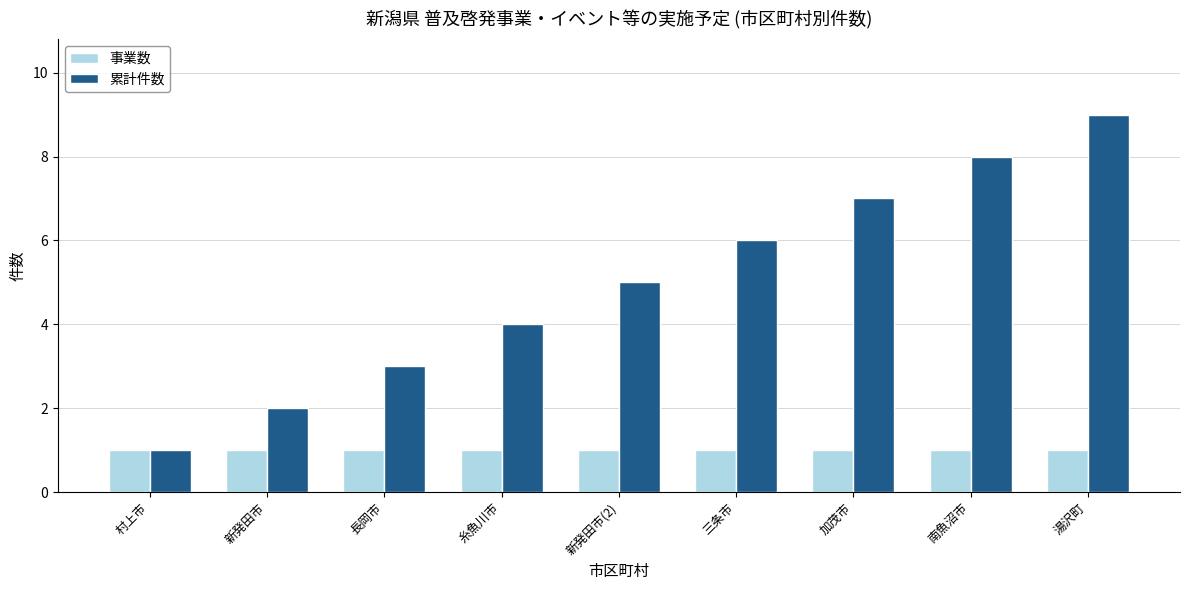

What position from the left is 三条市?

6